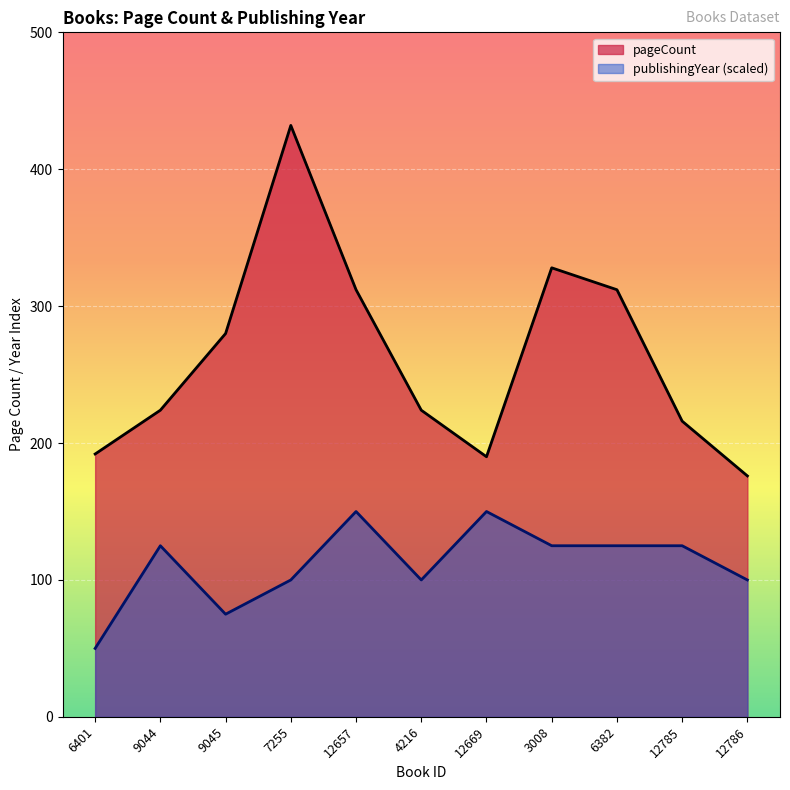

Reading left to right, list all the values displayed in this chart.

pageCount: 6401=192	9044=224	9045=280	7255=432	12657=312	4216=224	12669=190	3008=328	6382=312	12785=216	12786=176
publishingYear: 6401=50	9044=125	9045=75	7255=100	12657=150	4216=100	12669=150	3008=125	6382=125	12785=125	12786=100